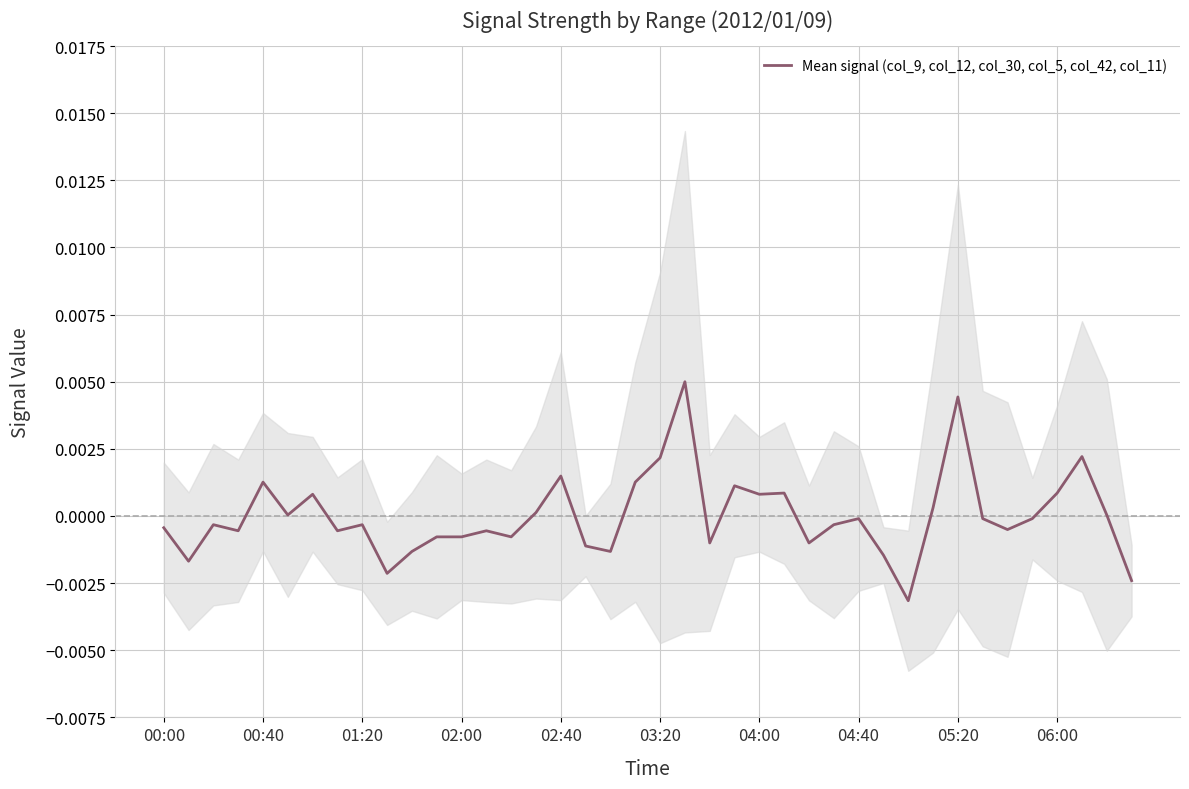

How many lines are shown in the chart?

1